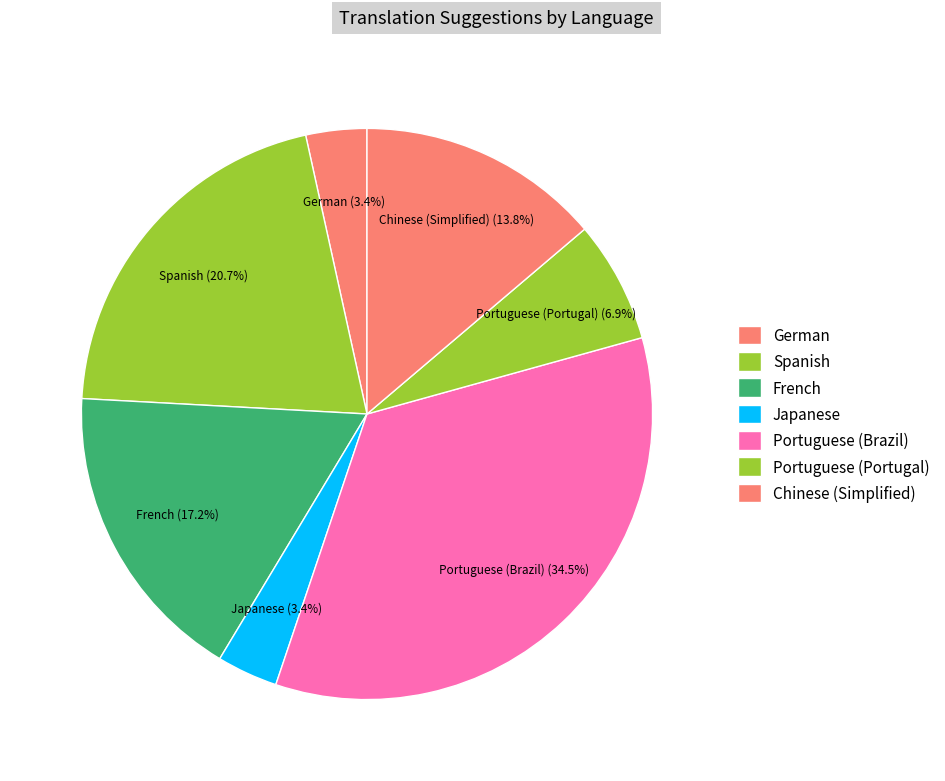

To the nearest percent, what percentage of the pie is Chinese (Simplified)?

14%